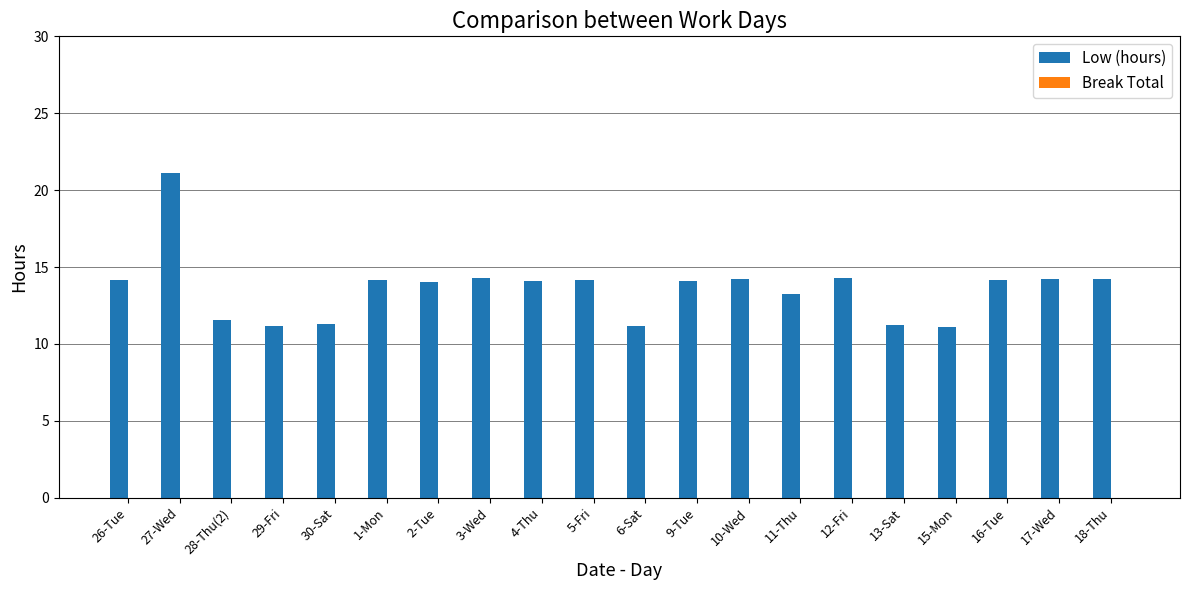

How many bars are there in total?

20